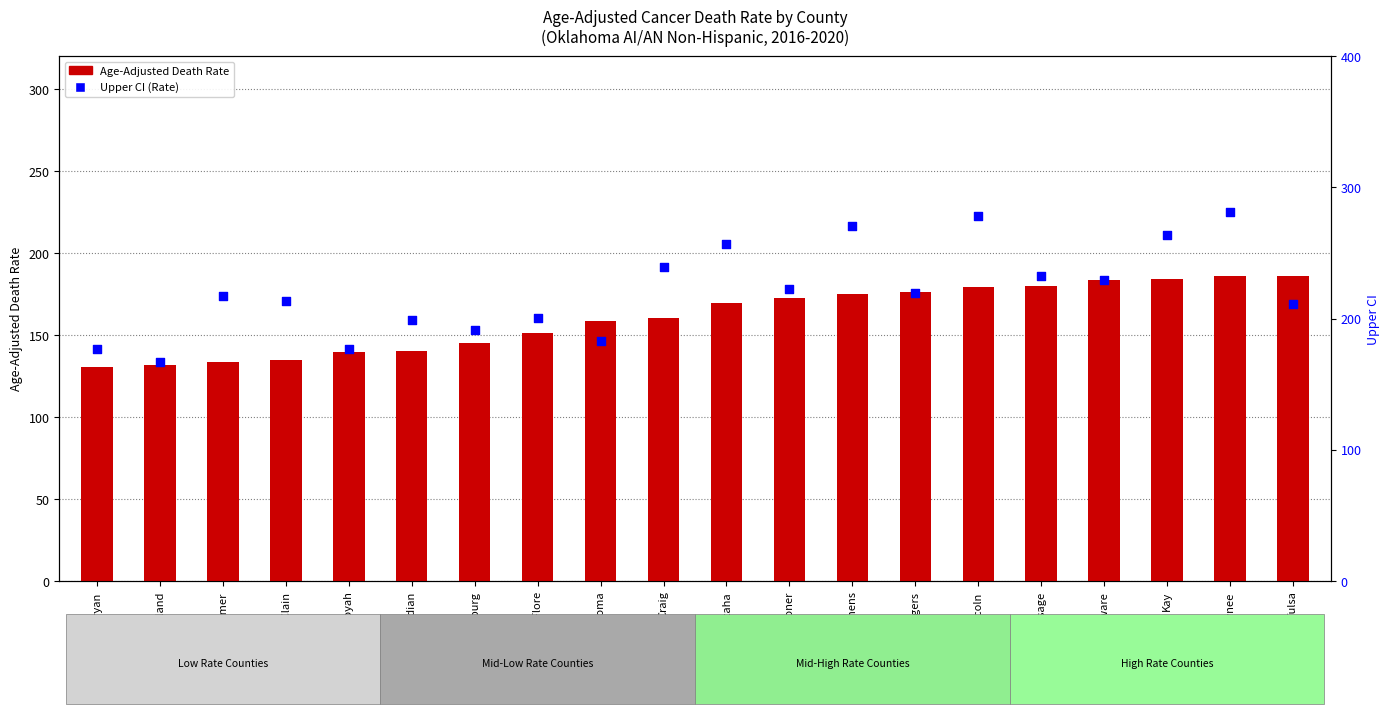

Which series has the widest spread of Y values?

Upper CI (Rate)